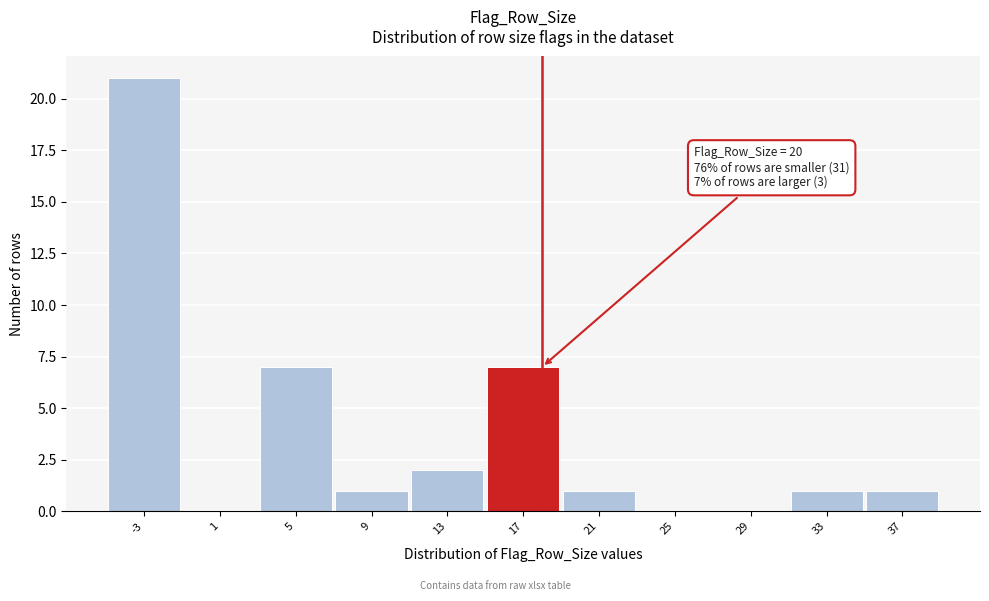

Reading left to right, extract all data points from this chart.

-3=21	1=0	5=7	9=1	13=2	17=7	21=1	25=0	29=0	33=1	37=1